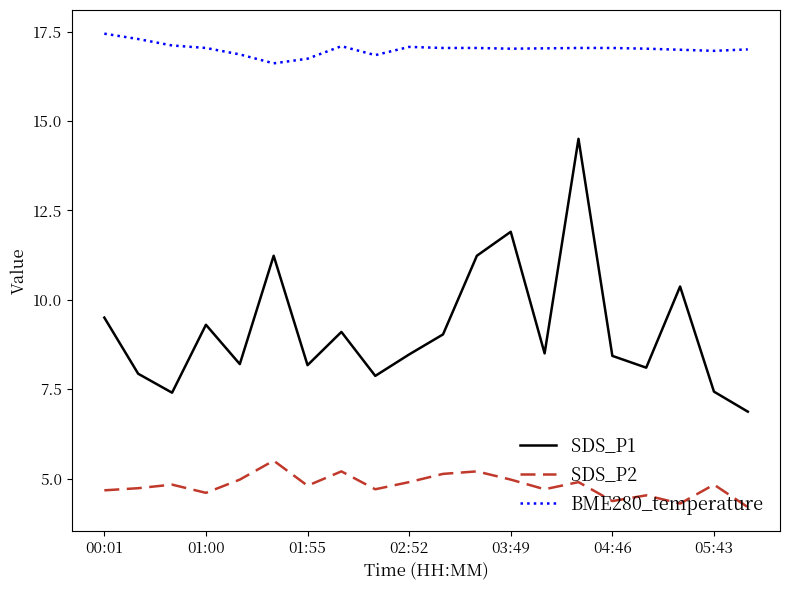

Which series has the largest total across all categories?

BME280_temperature